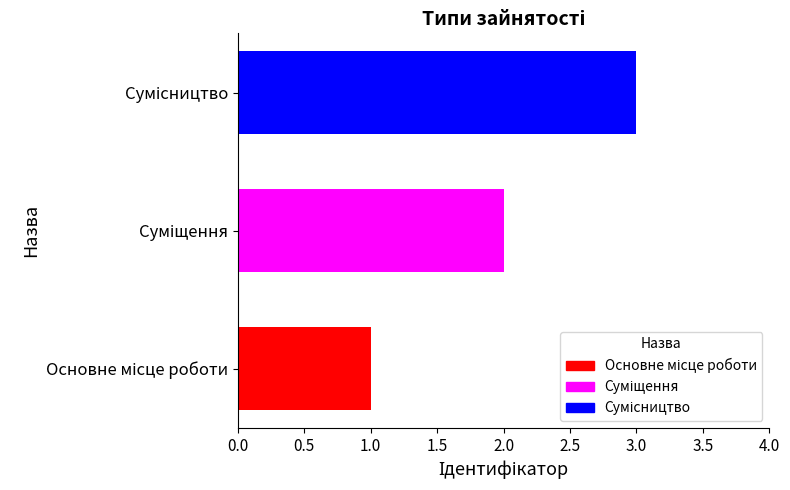

What is the sum of all values?

6